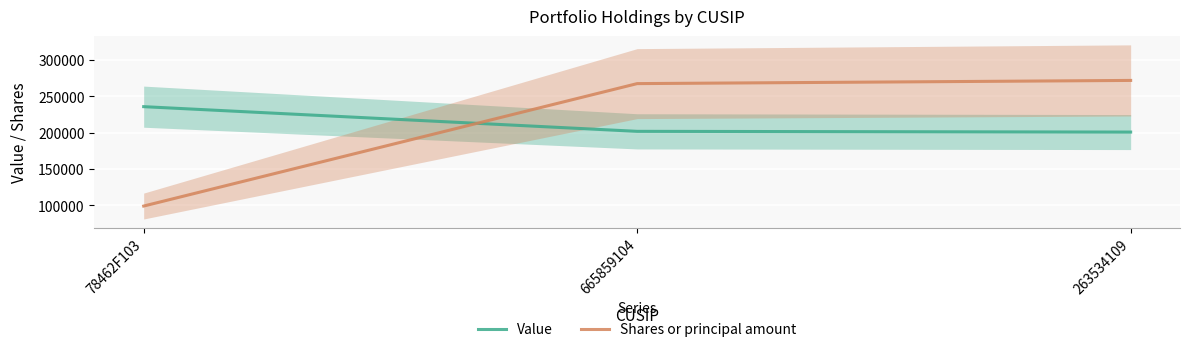

Which series has the widest spread of values?

Shares or principal amount